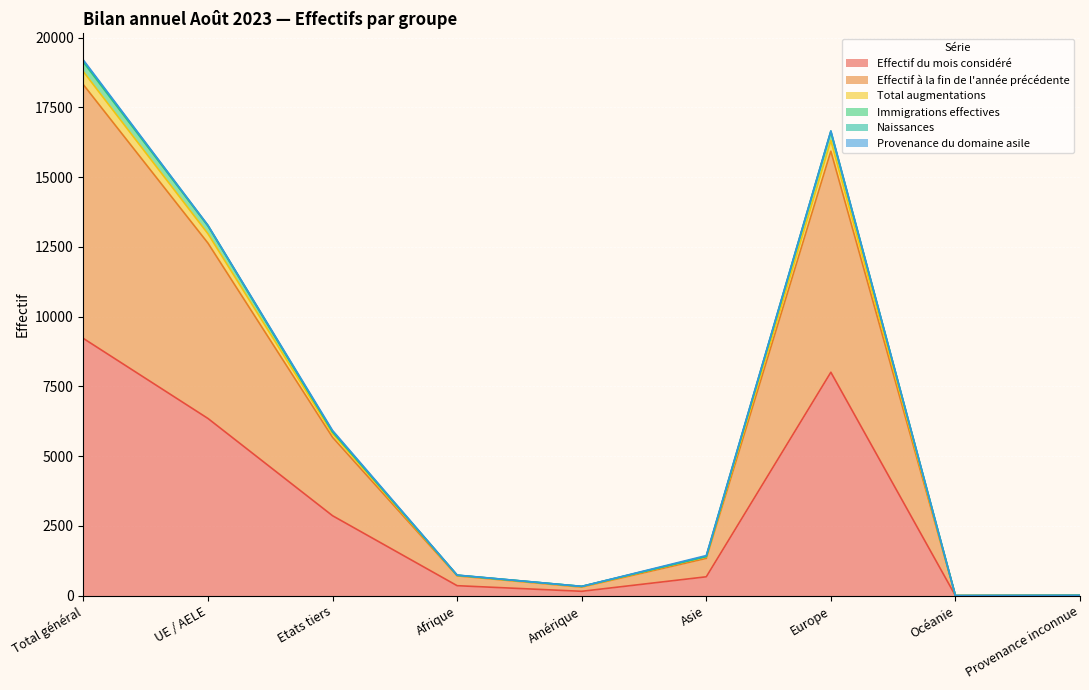

Which label corresponds to the smallest value in the chart?

Océanie